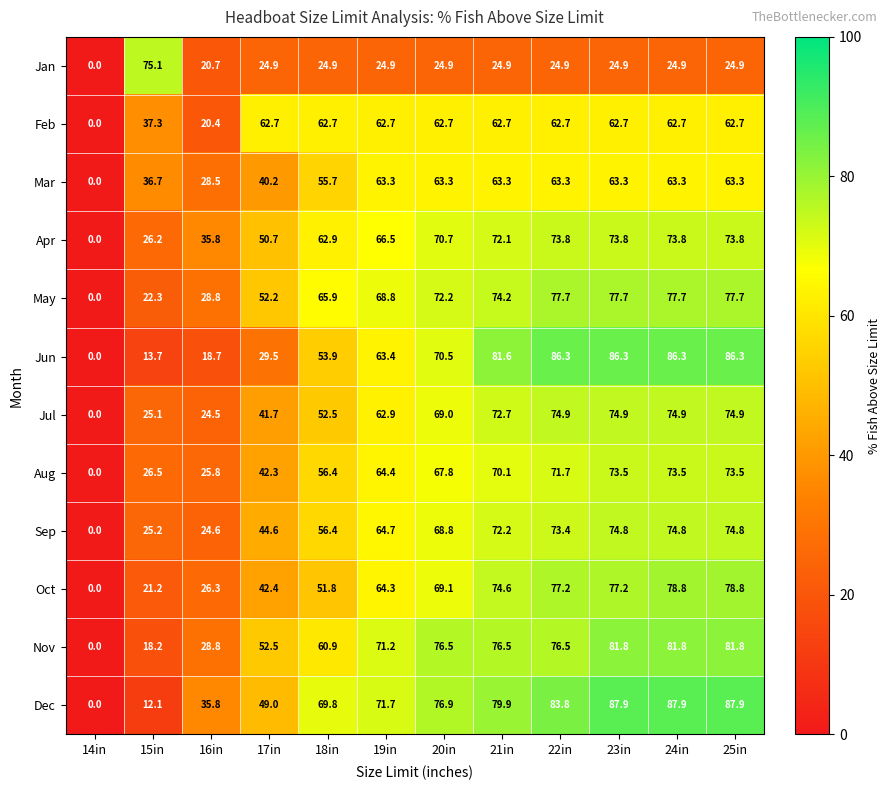

Which category has the lowest value across all series?

14in